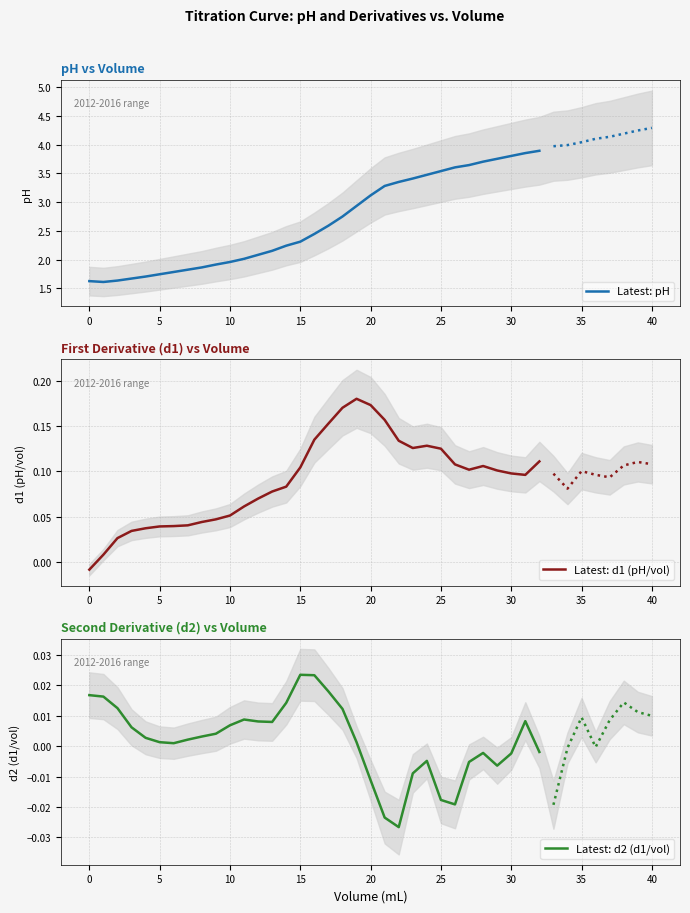

True or false: Latest: pH and Latest: d1 (pH/vol) cross at least once.

False